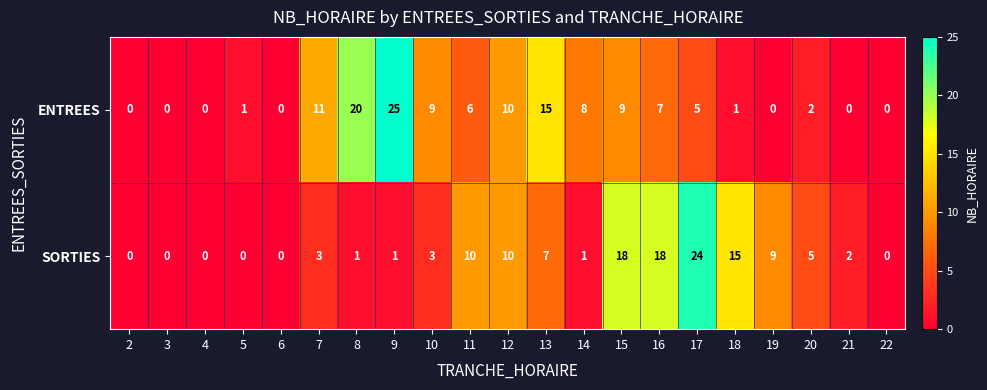

What is the difference between the maximum and minimum values in the ENTREES series?

25